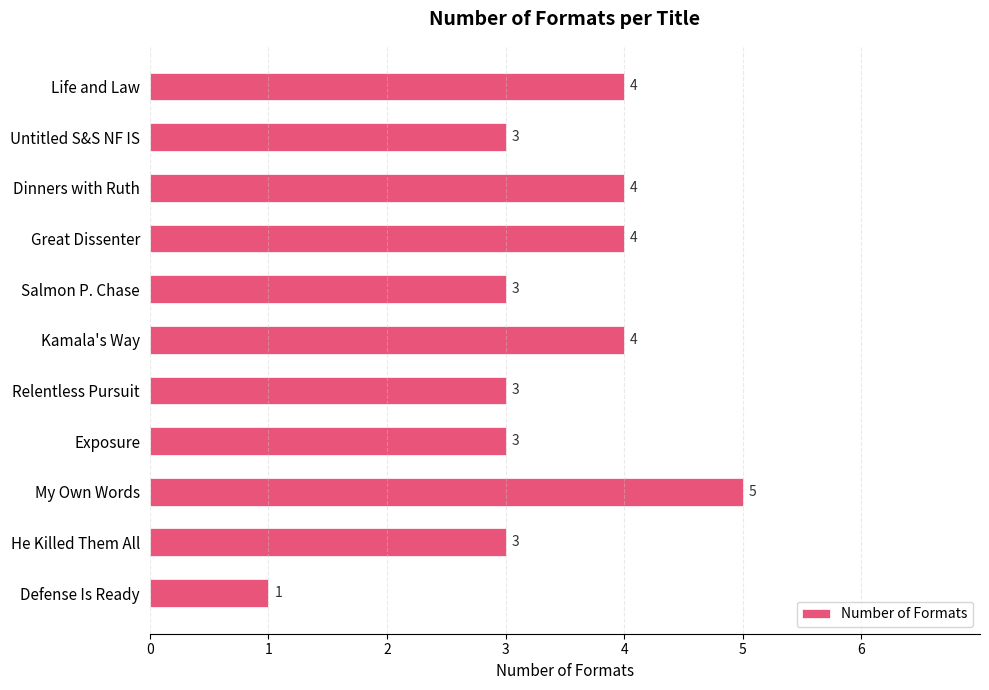

Which label corresponds to the largest value in the chart?

My Own Words